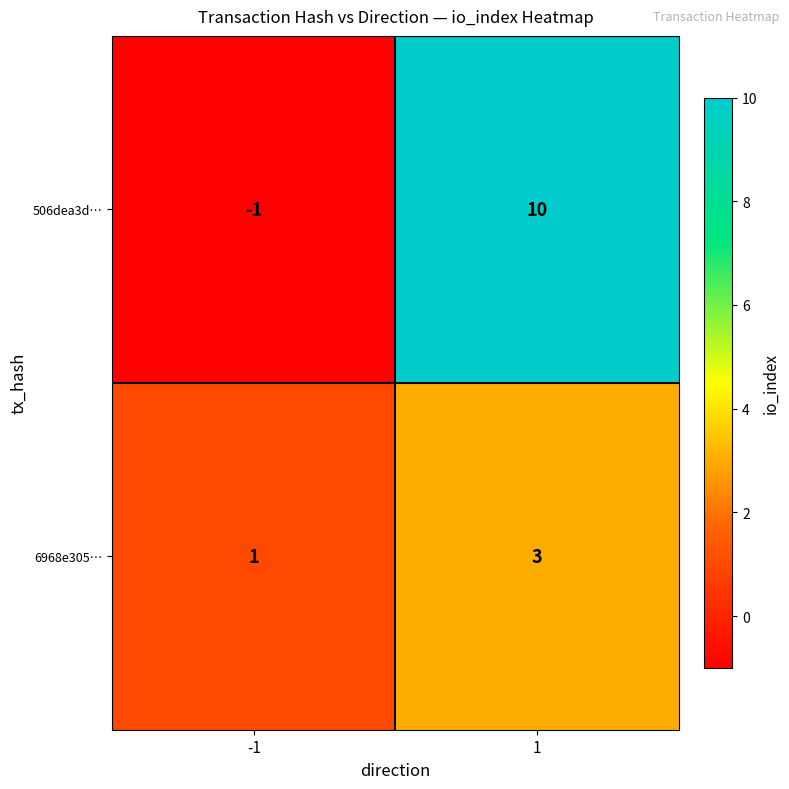

Which series has the largest total across all categories?

506dea3d…